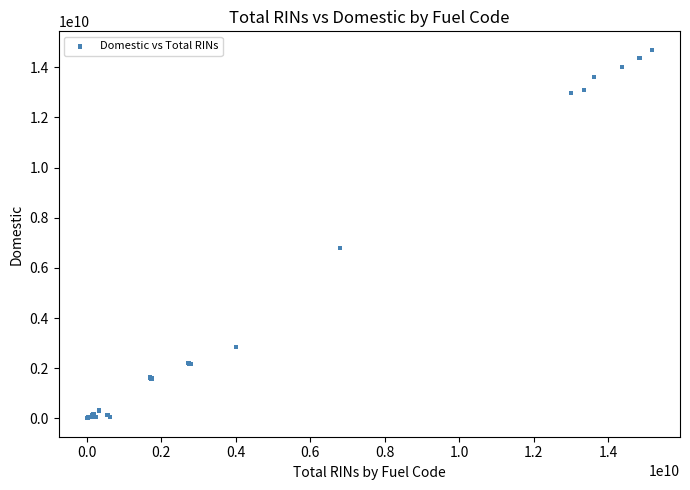

What Y value in the scatter plot is closest to 7350810305?

6793470363